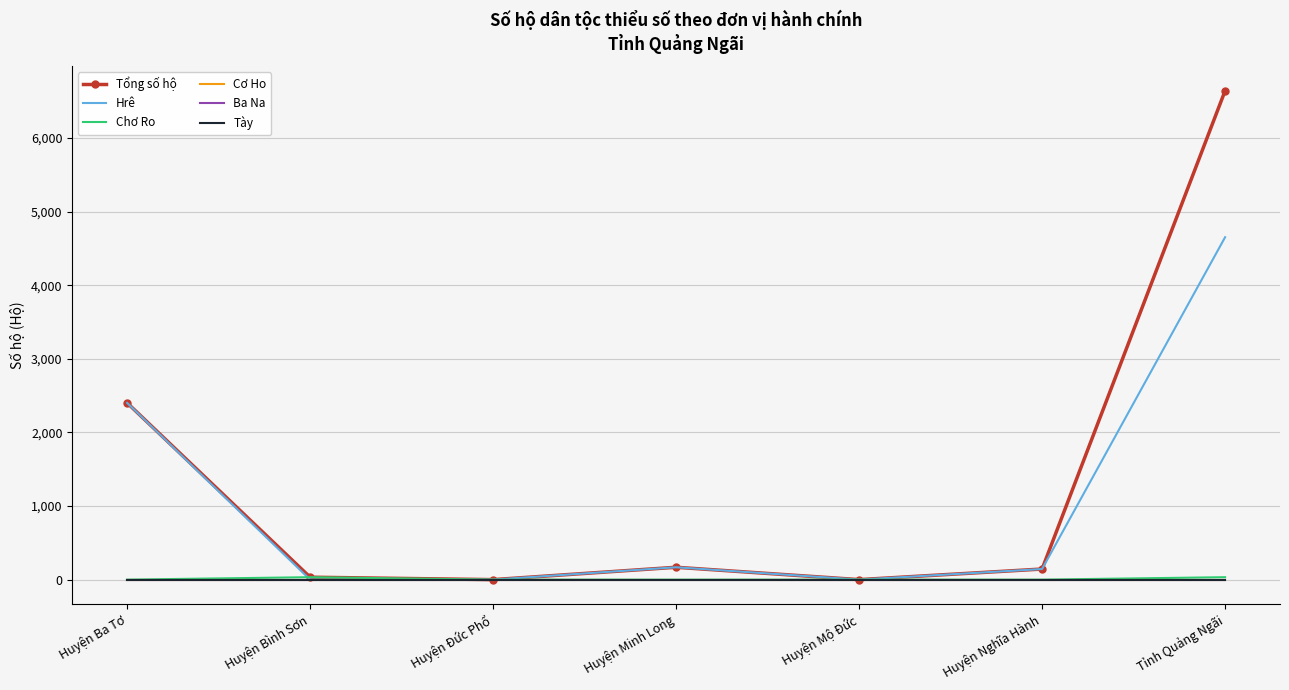

How many positive values does the Chơ Ro series have?

2